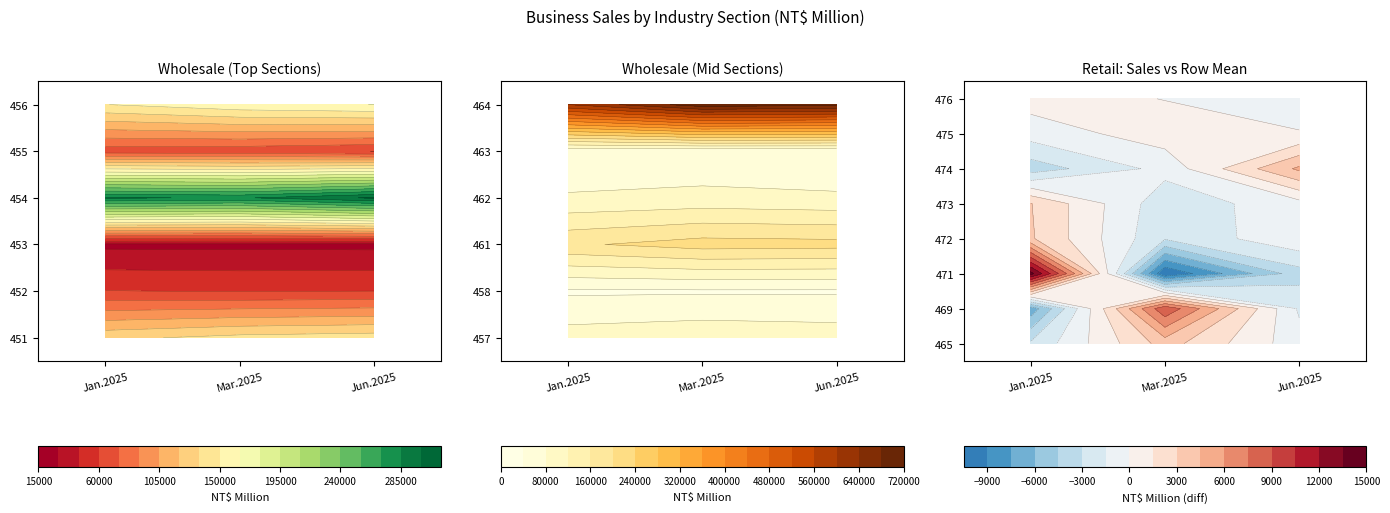

What is the sum of the 452 values at 2 and 1?

119172